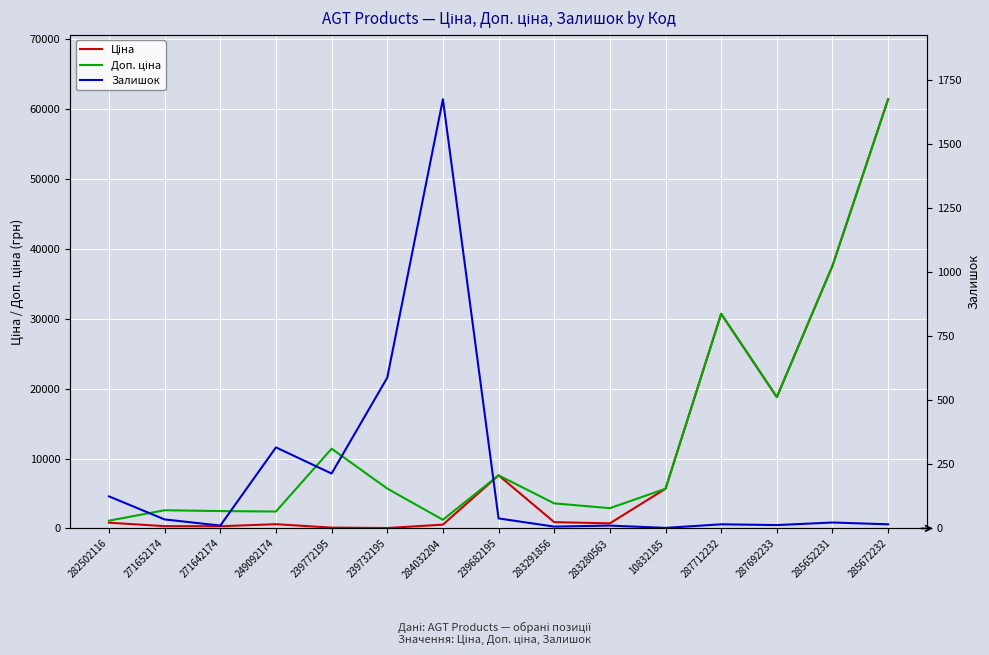

What is the difference between the maximum and second lowest values in the Залишок series?

1667.0